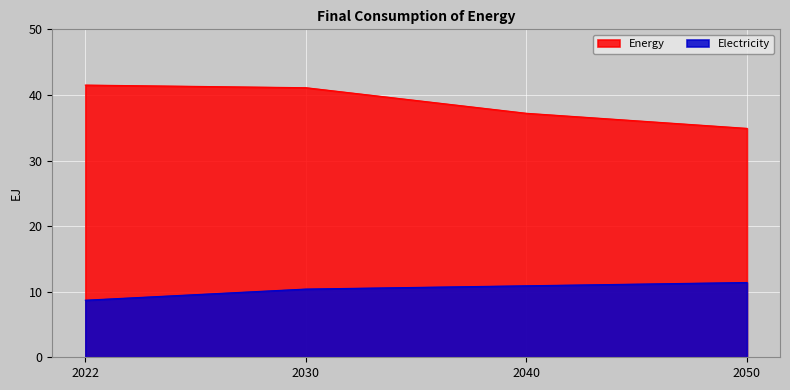

Between 2030 and 2040, which series saw the biggest shift?

Energy